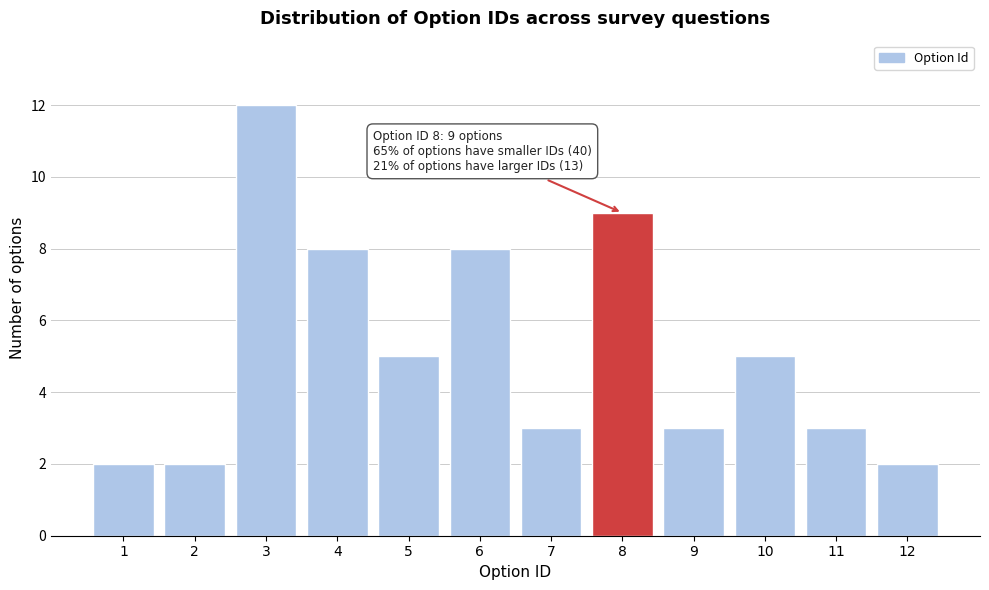

Reading left to right, list all the values displayed in this chart.

1=2	2=2	3=12	4=8	5=5	6=8	7=3	8=9	9=3	10=5	11=3	12=2